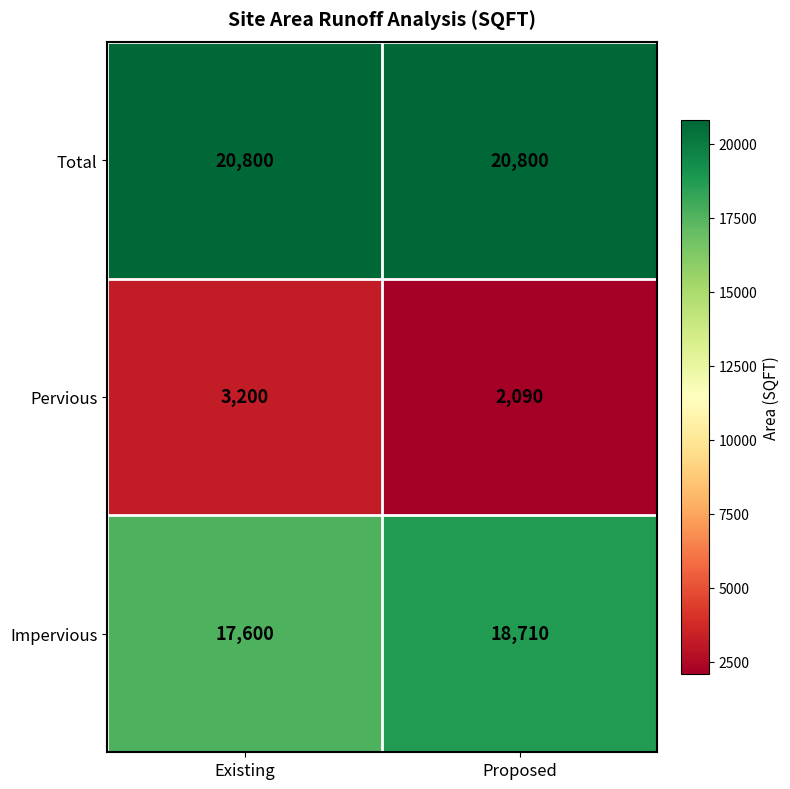

The Impervious series shows 17600 at Existing. True or false?

True